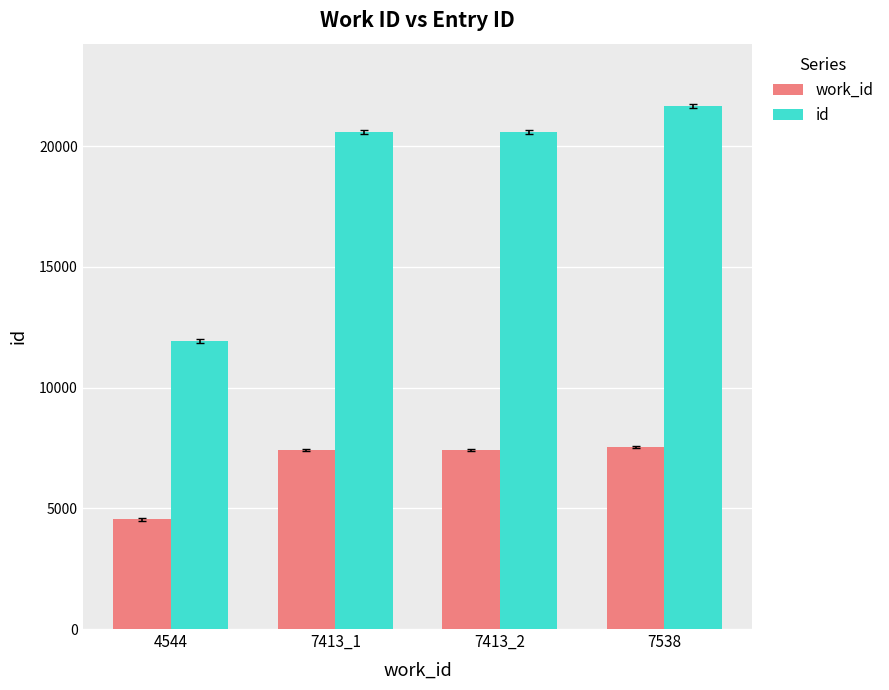

Which series has the widest spread of values?

id